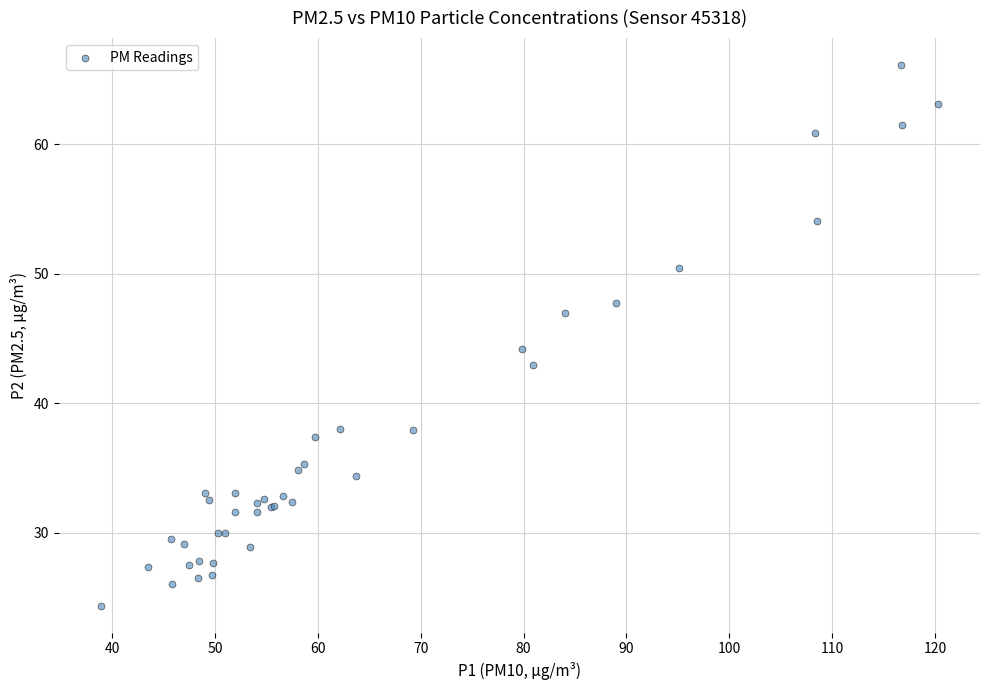

What Y value in the scatter plot is closest to 45?

44.2